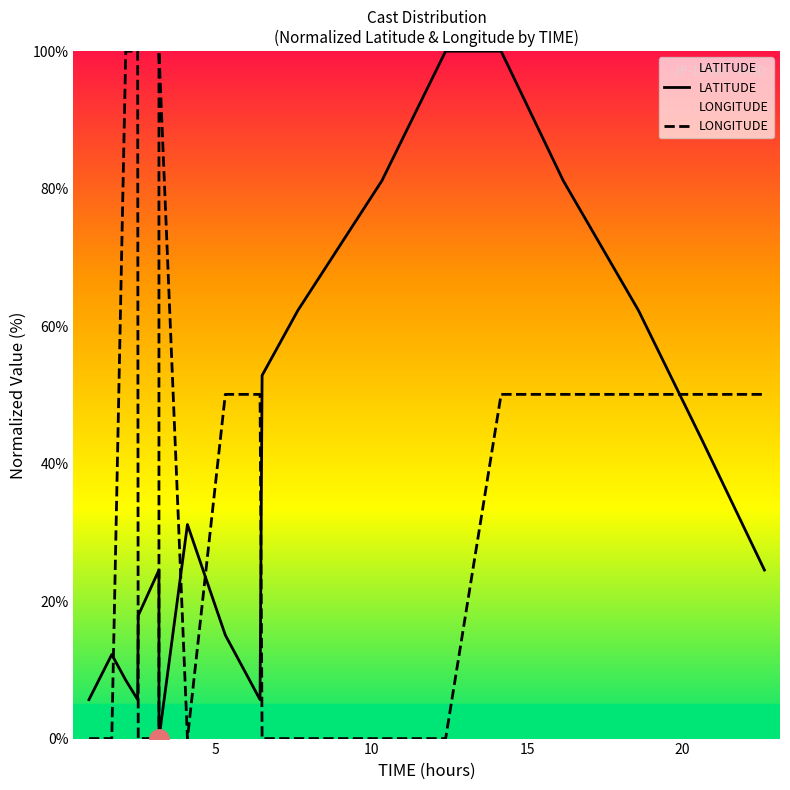

Is it true that LONGITUDE equals 31.4 at 9?

False